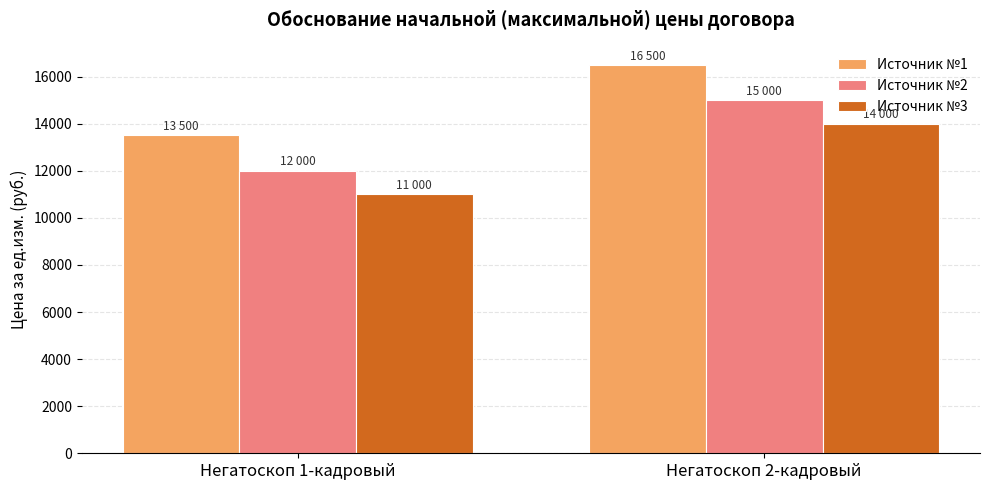

At how many categories does at least one series exceed 16429?

1